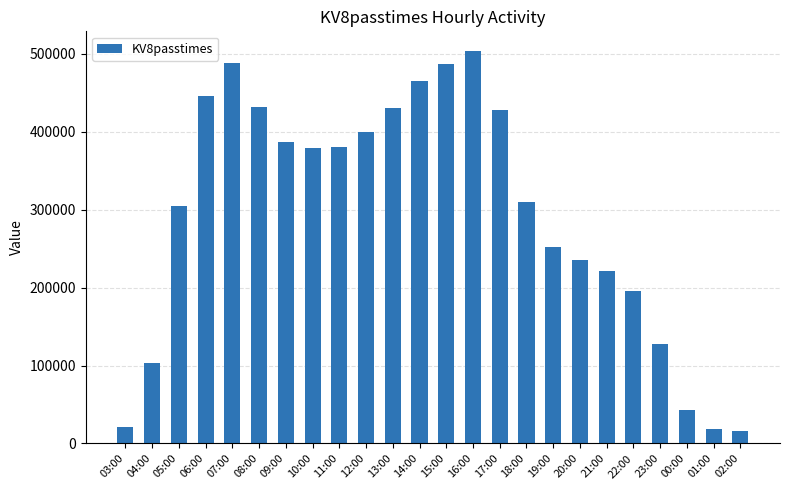

What is the ratio of the value at 05:00 to the value at 23:00?

2.4